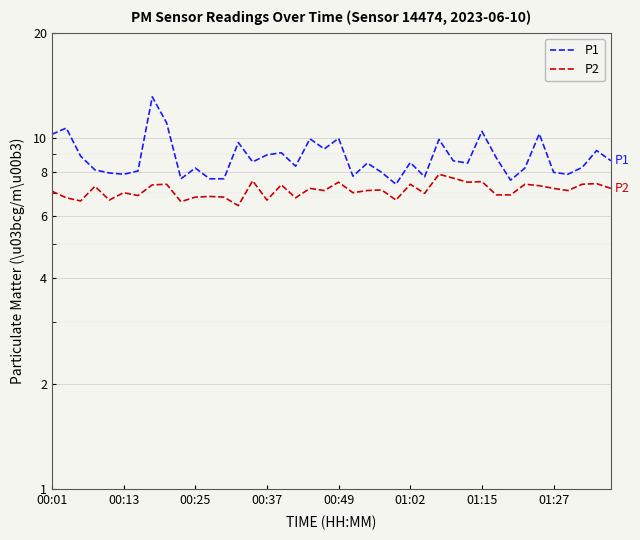

Between 30 and 18, which is larger?

30